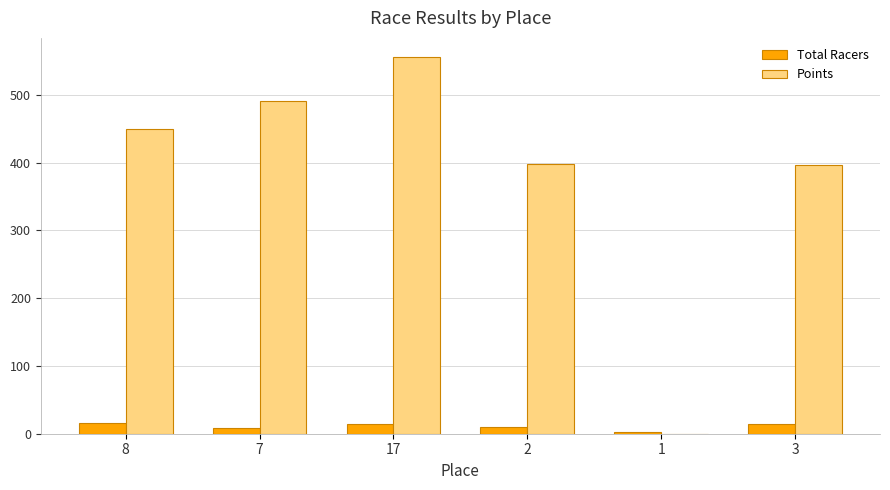

What is the sum of all Total Racers values?

67.0